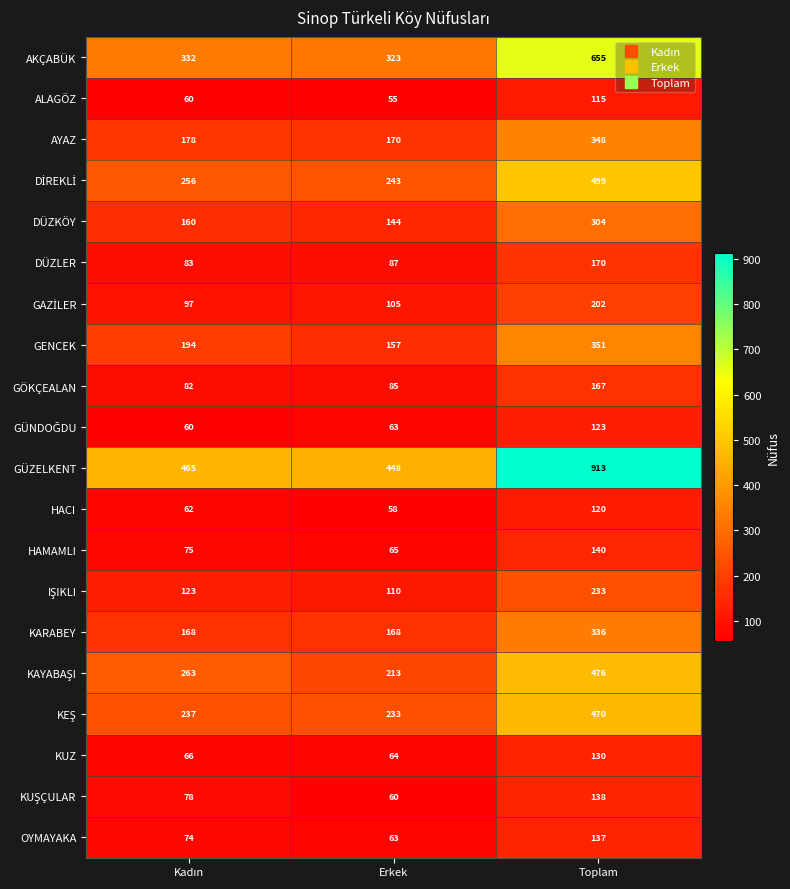

Which series has the widest spread of values?

GÜZELKENT